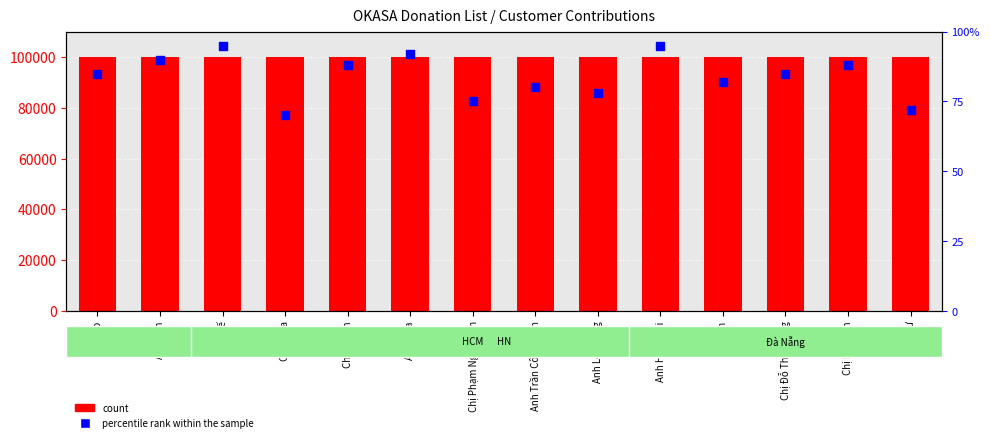

Which series has the largest Y range (max minus min)?

percentile rank within the sample